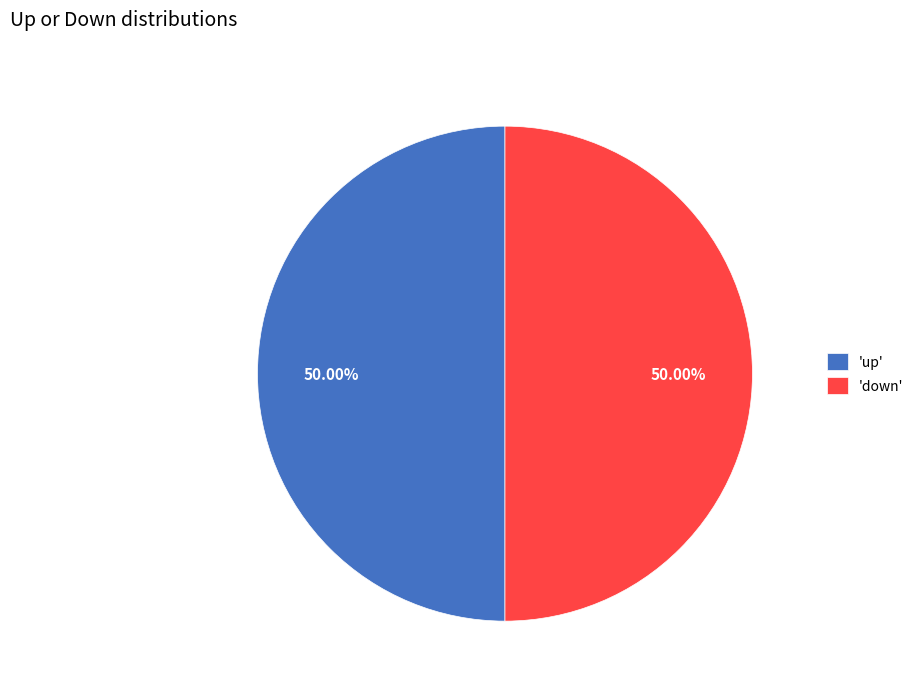

Is the sum of 'up' and 'down' greater than half?

Yes